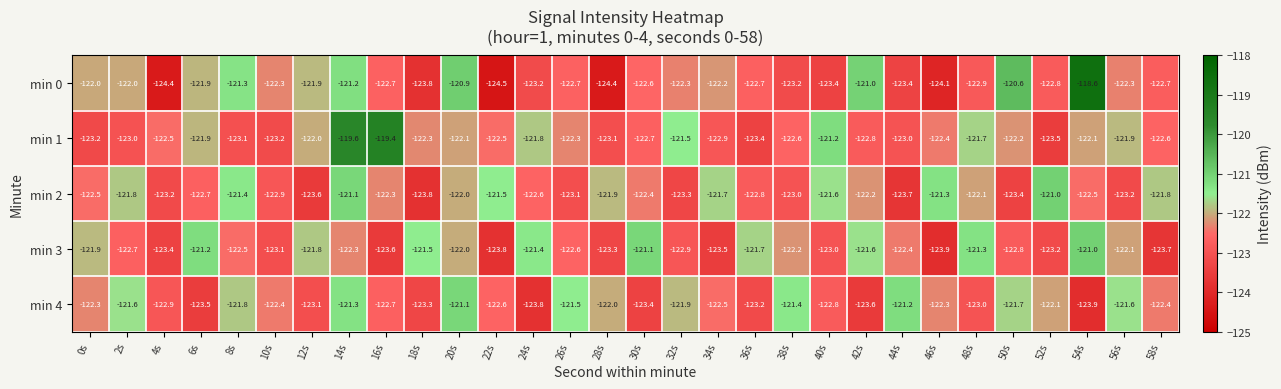

The value of min 3 at 52s is -123.2. True or false?

True